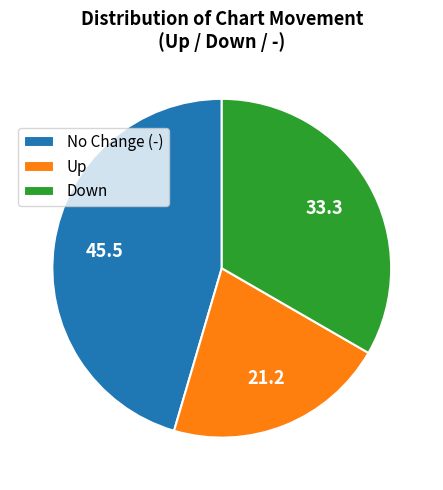

Rank the categories by value from lowest to highest.

Up, Down, No Change (-)